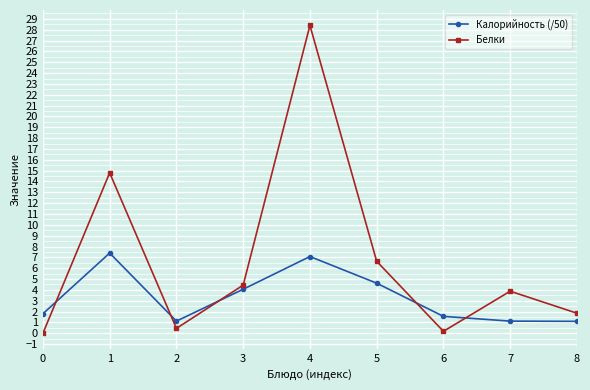

Which series changed the most between 3 and 5?

Белки